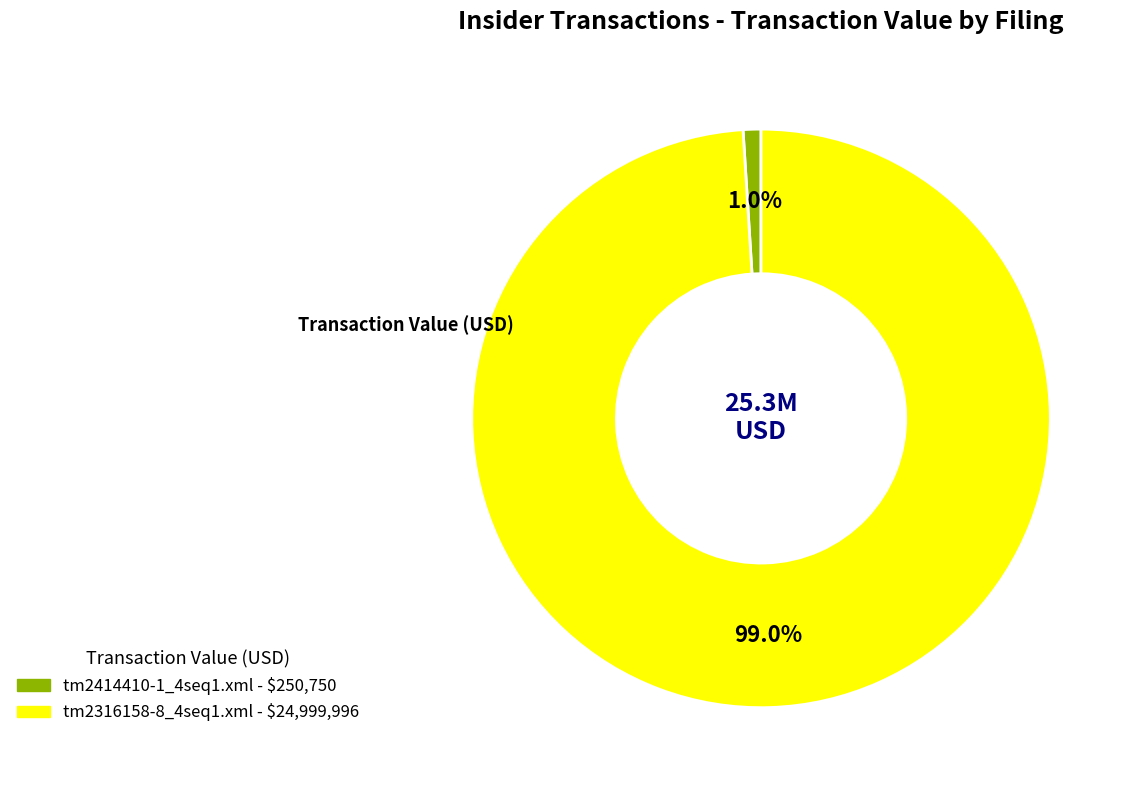

Between tm2414410-1_4seq1.xml and tm2316158-8_4seq1.xml, which is larger?

tm2316158-8_4seq1.xml